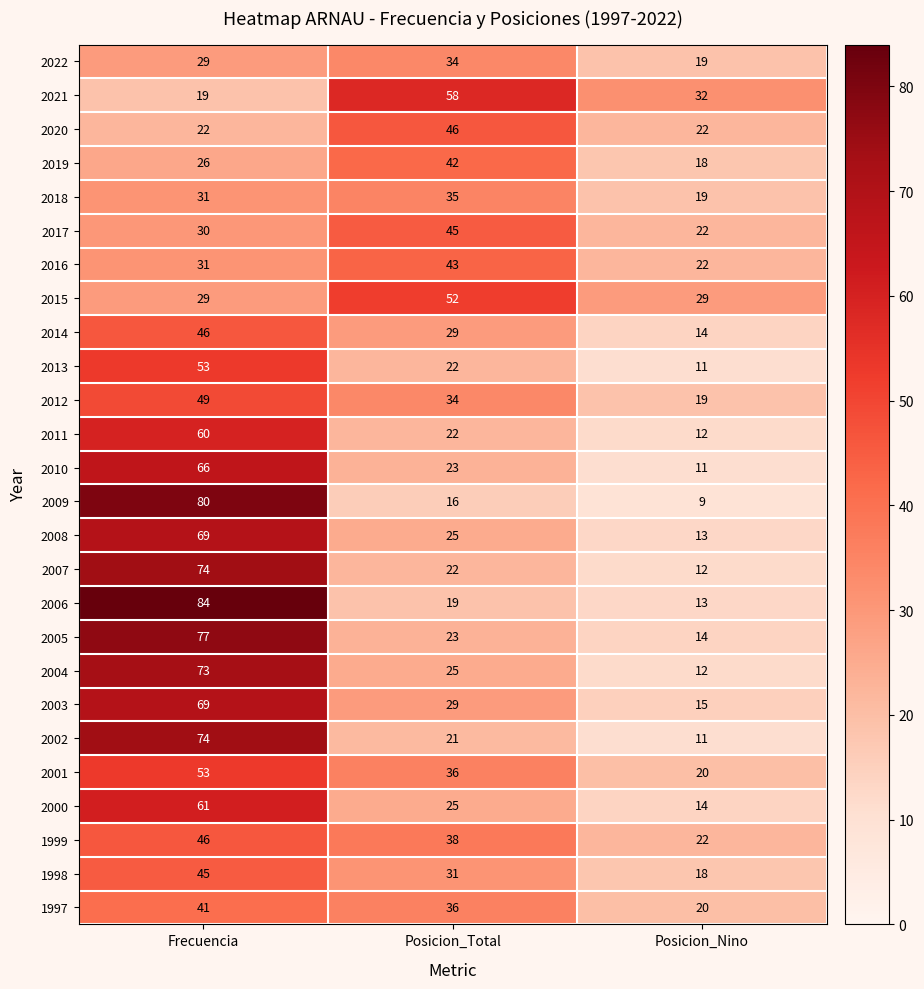

How many categories are shown in the chart?

3